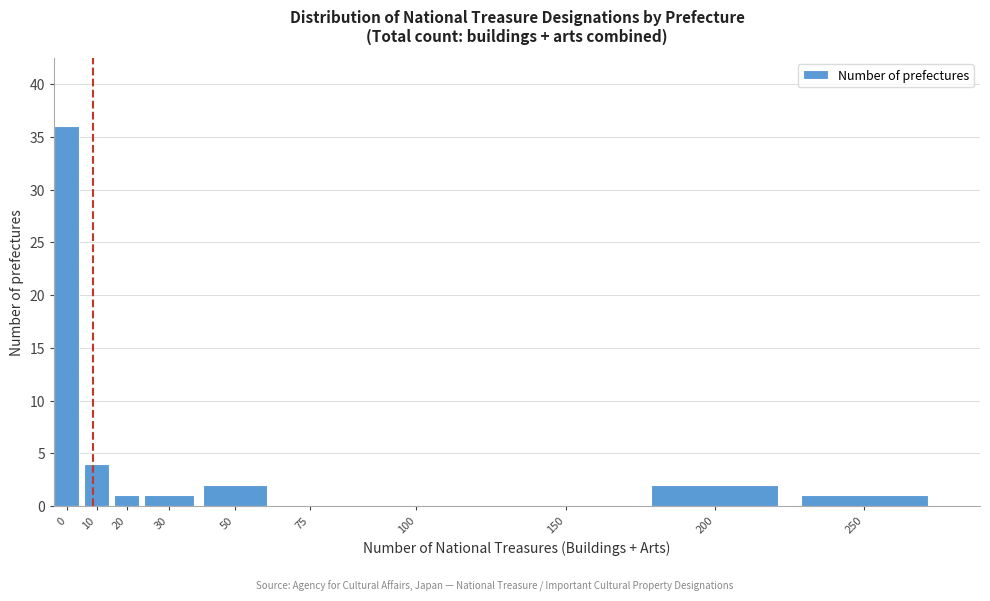

Reading left to right, list all the values displayed in this chart.

0=36	10=4	20=1	30=1	50=2	75=0	100=0	150=0	200=2	250=1